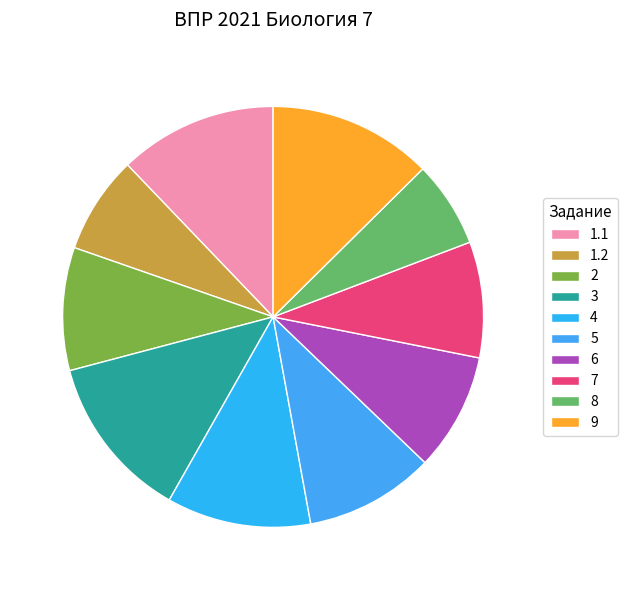

Which category has the smallest portion of the pie?

8